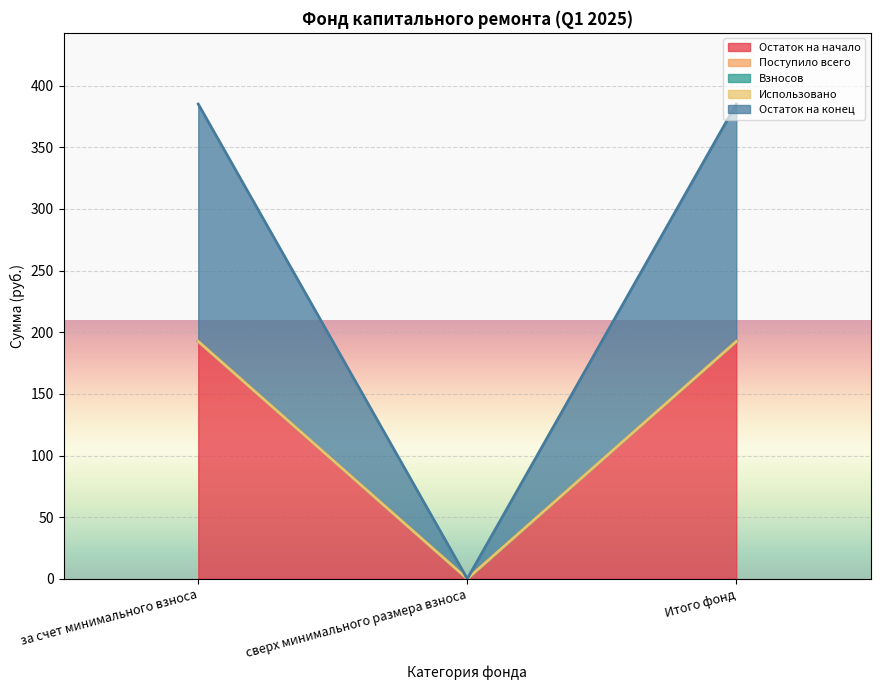

What are all the series names shown in the legend?

Остаток на начало, Поступило всего, Взносов, Использовано, Остаток на конец